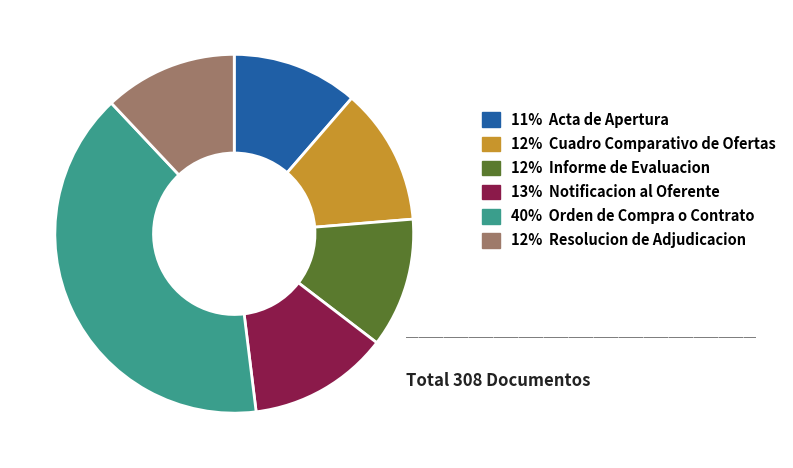

Does any single category account for the majority?

No